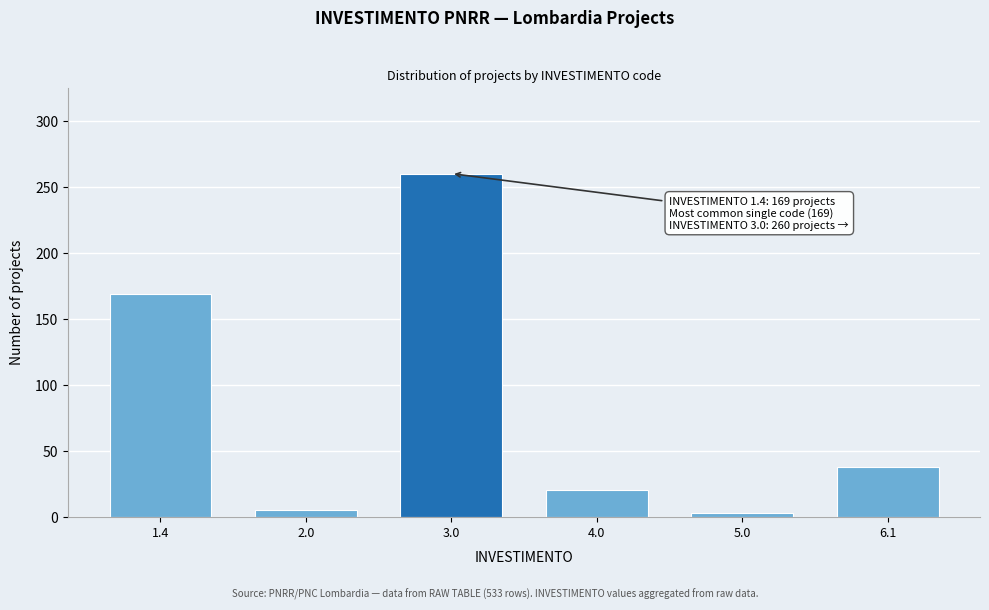

Reading left to right, list all the values displayed in this chart.

169	5	260	20	3	38